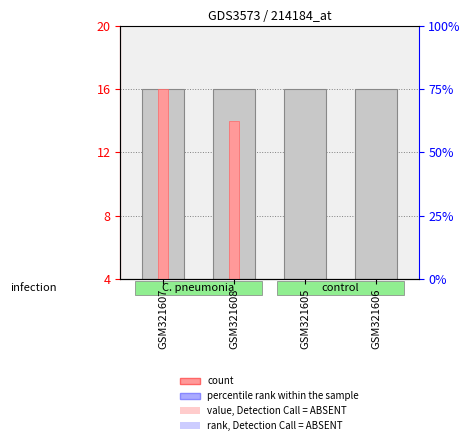

What is the difference between the count values at GSM321606 and GSM321608?

13.2